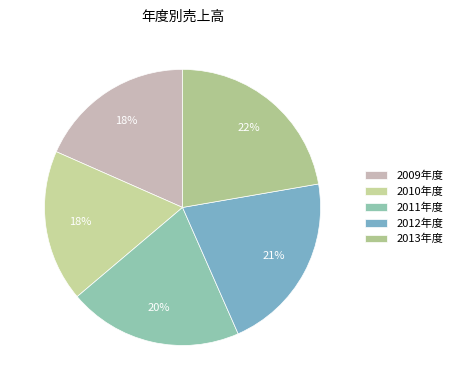

What is the change in value from 2010年度 to 2011年度?

+29300